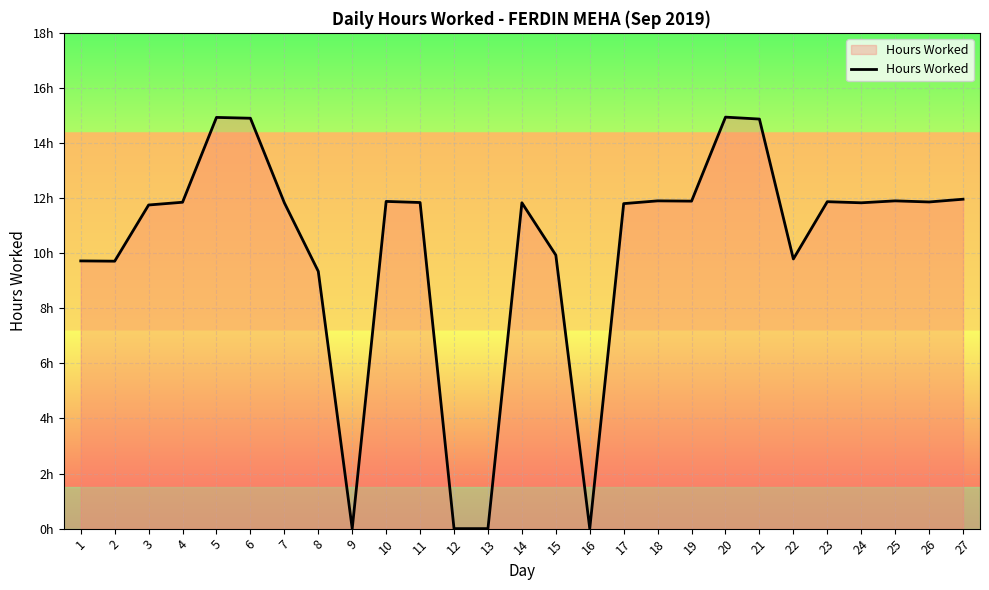

Does the chart have visible grid lines?

Yes